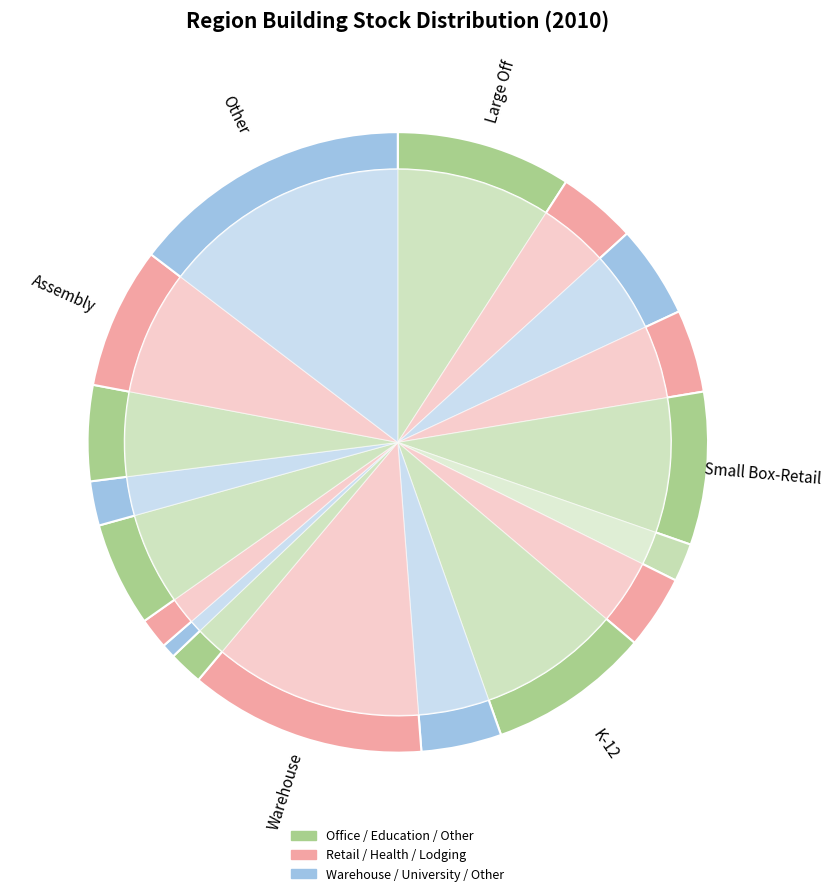

What is the change in value from Medium Off to Other?

+310.3